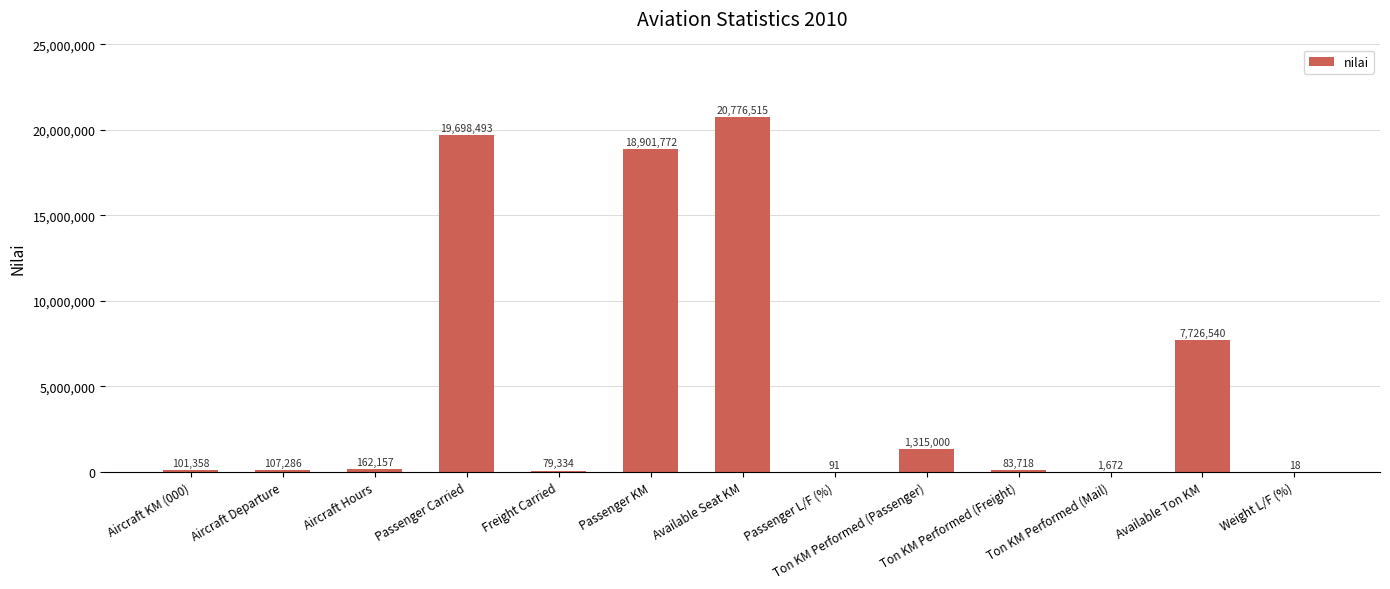

Is it true that the value at Passenger Carried is 19698493?

True